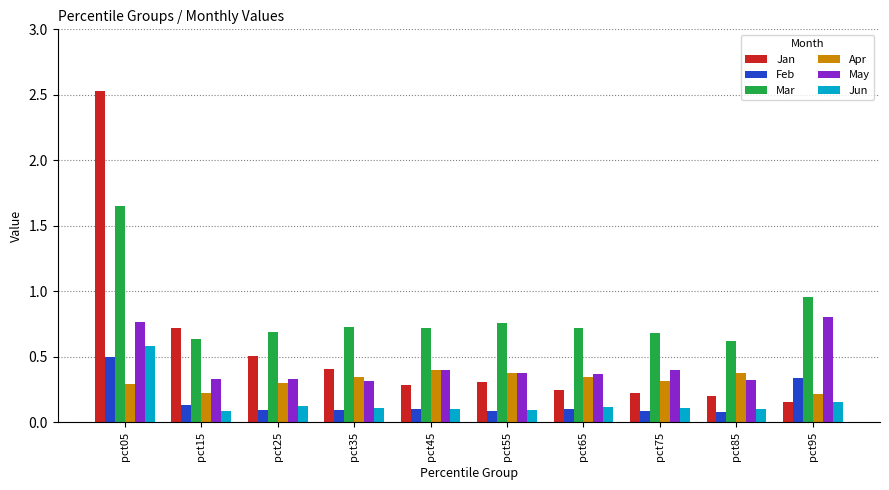

Which series has the largest range (max minus min)?

Jan